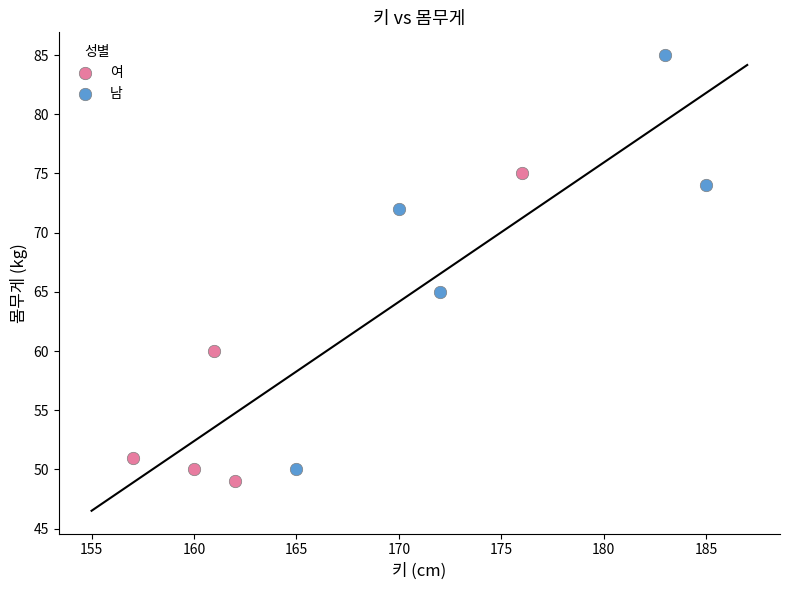

Which series reaches the maximum Y coordinate?

남